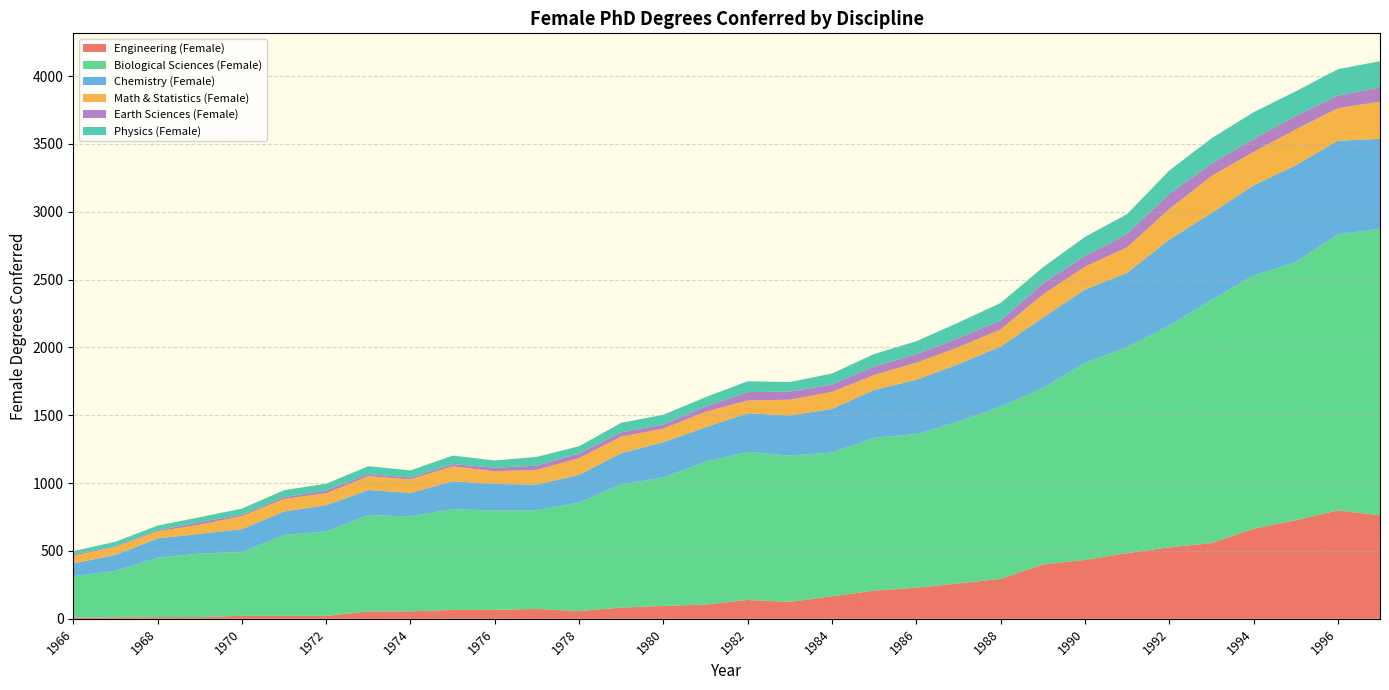

Reading left to right, list all the values displayed in this chart.

Engineering (Female): 9	11	12	12	23	23	22	54	55	66	66	73	57	83	95	105	139	125	166	208	229	261	294	400	434	484	527	558	664	727	799	763
Biological Sciences (Female): 305	342	439	469	469	595	622	711	700	743	731	728	801	908	947	1054	1092	1078	1060	1126	1133	1194	1270	1301	1452	1519	1634	1793	1867	1903	2035	2111
Chemistry (Female): 94	118	142	145	169	173	193	184	173	205	197	188	203	230	260	253	284	296	321	353	400	422	443	518	541	547	634	639	664	713	690	664
Math & Statistics (Female): 57	59	52	68	96	93	89	102	100	110	94	109	124	122	100	114	94	116	126	110	126	126	126	171	169	188	225	274	246	264	239	274
Earth Sciences (Female): 10	5	7	19	11	13	20	16	13	17	26	31	34	32	30	39	62	60	54	63	62	66	67	82	79	99	112	90	96	100	93	106
Physics (Female): 24	33	35	36	44	51	50	58	53	62	53	65	53	70	72	69	80	70	81	92	96	115	128	118	140	146	172	187	197	181	195	192